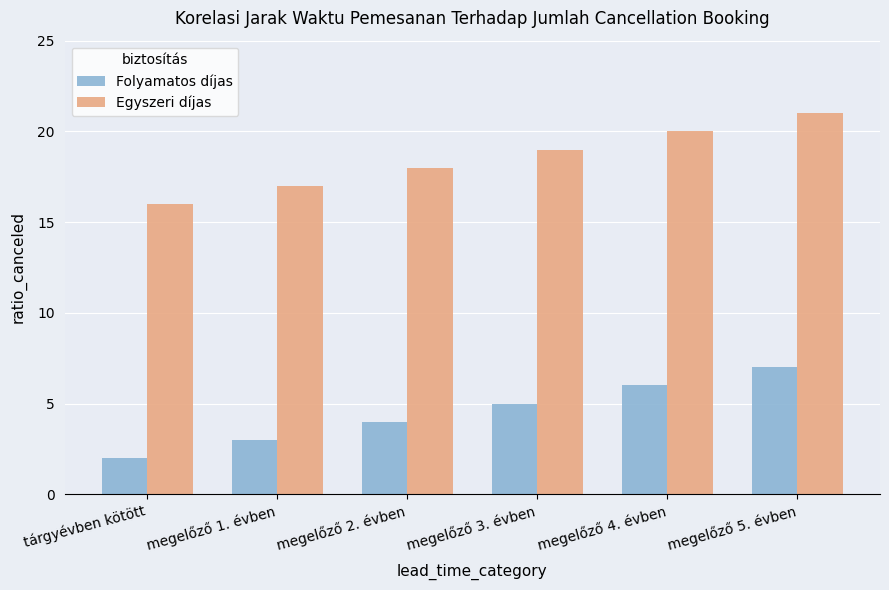

At which category is the sum across all series the highest?

megelőző 5. évben